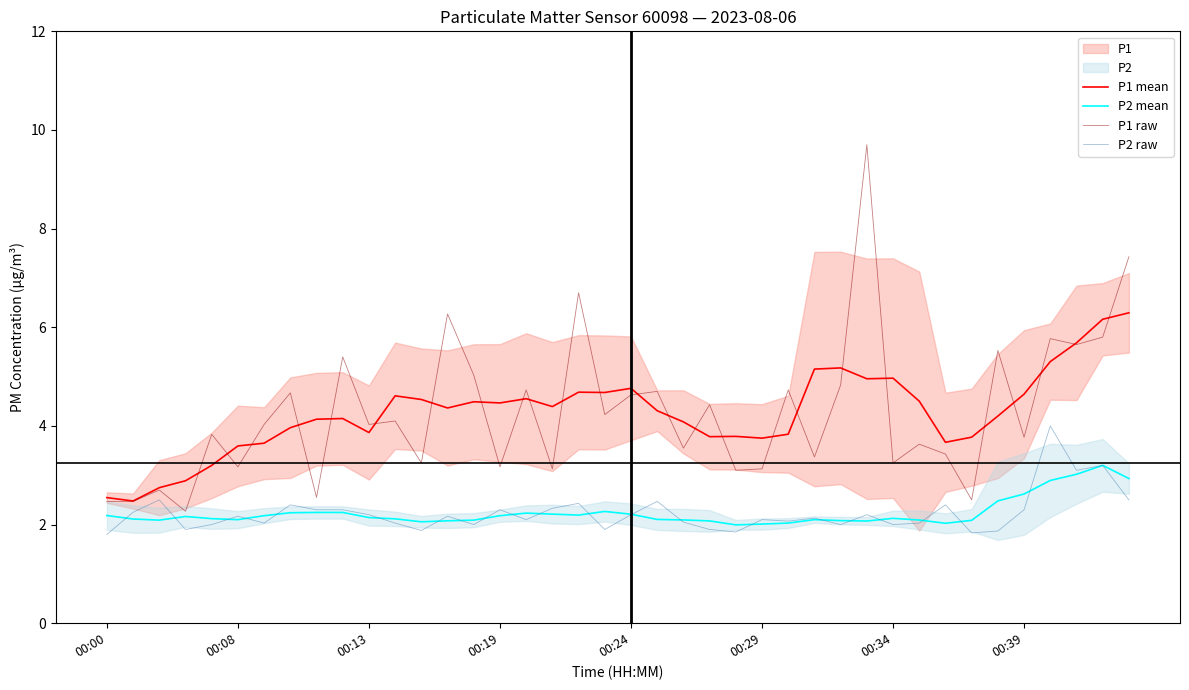

Is the value of P1 mean at 29 greater than the value of P1 raw at 8?

Yes